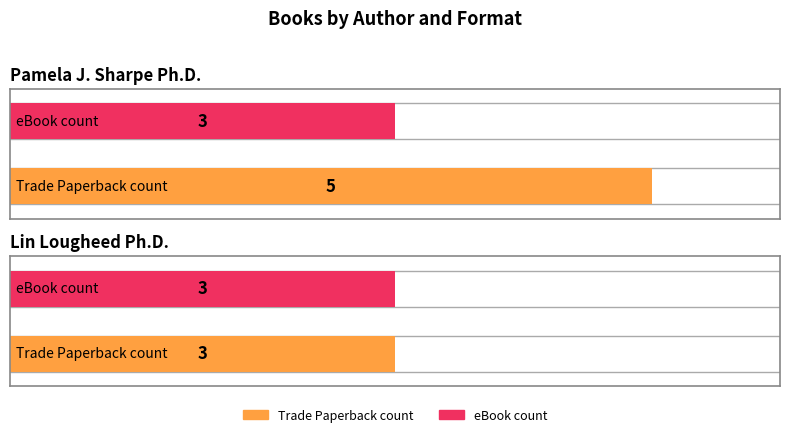

What is the sum of the Trade Paperback count values at Lin Lougheed Ph.D. and Pamela J. Sharpe Ph.D.?

8